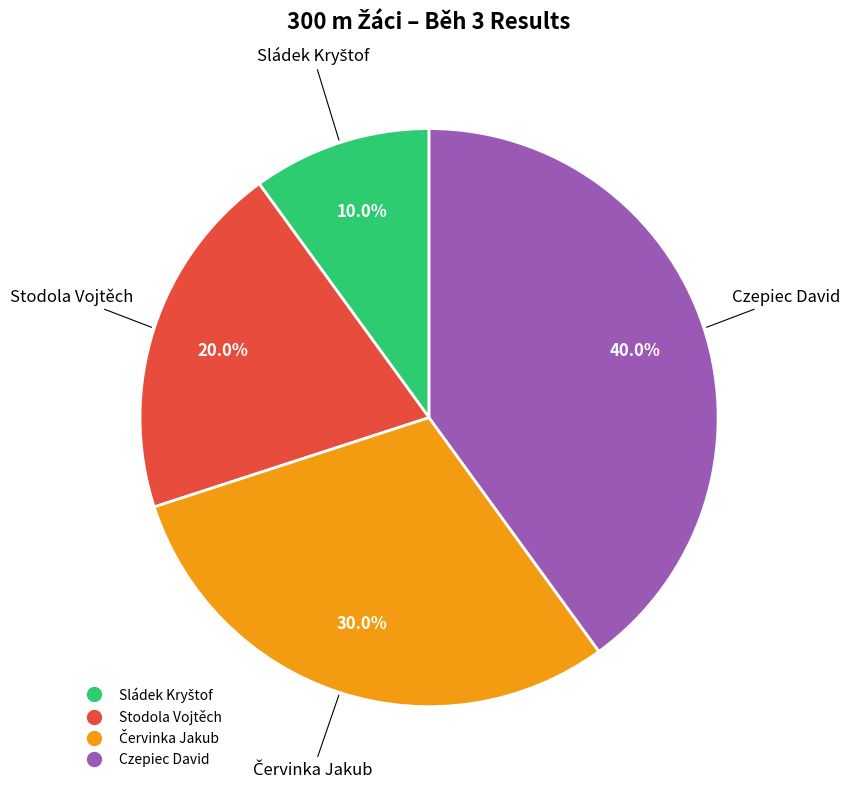

Is Stodola Vojtěch the majority of the pie?

No